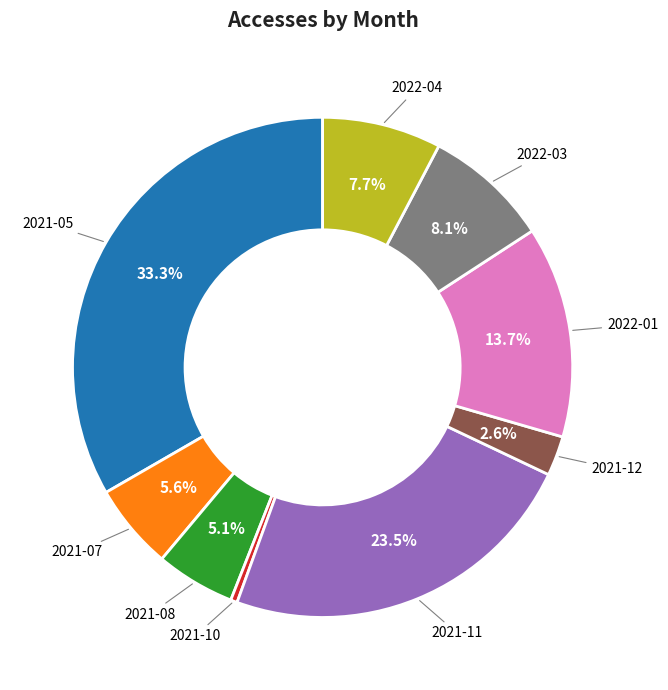

Is there any slice that represents more than half of the pie?

No